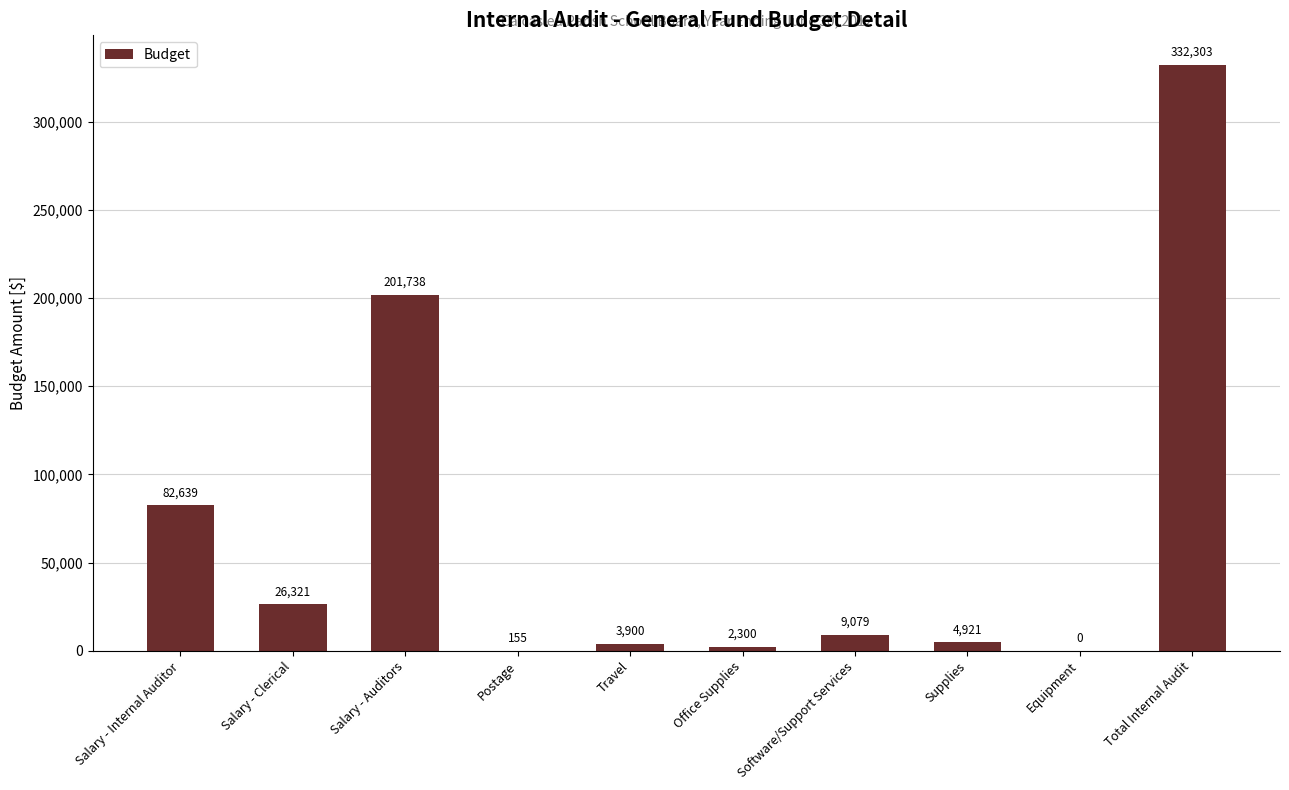

What is the sum of all values?

663356